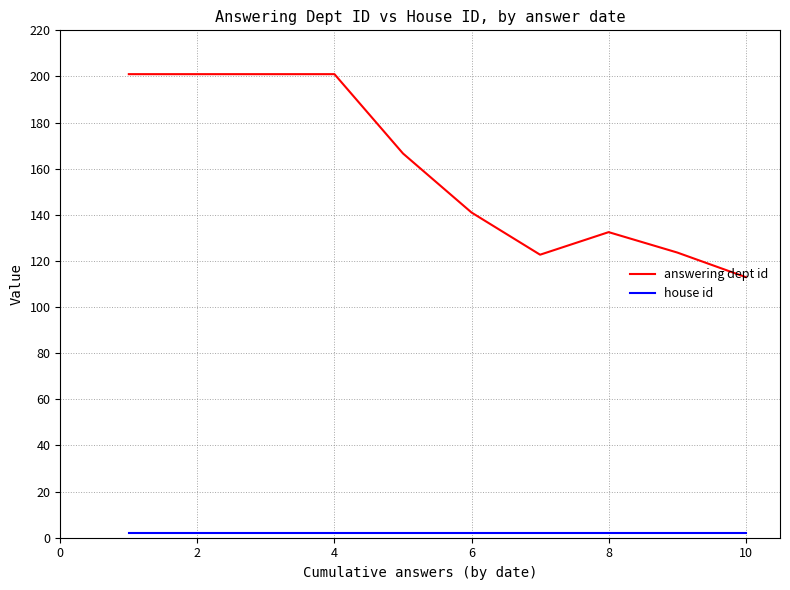

Which series has the largest total across all categories?

answering dept id